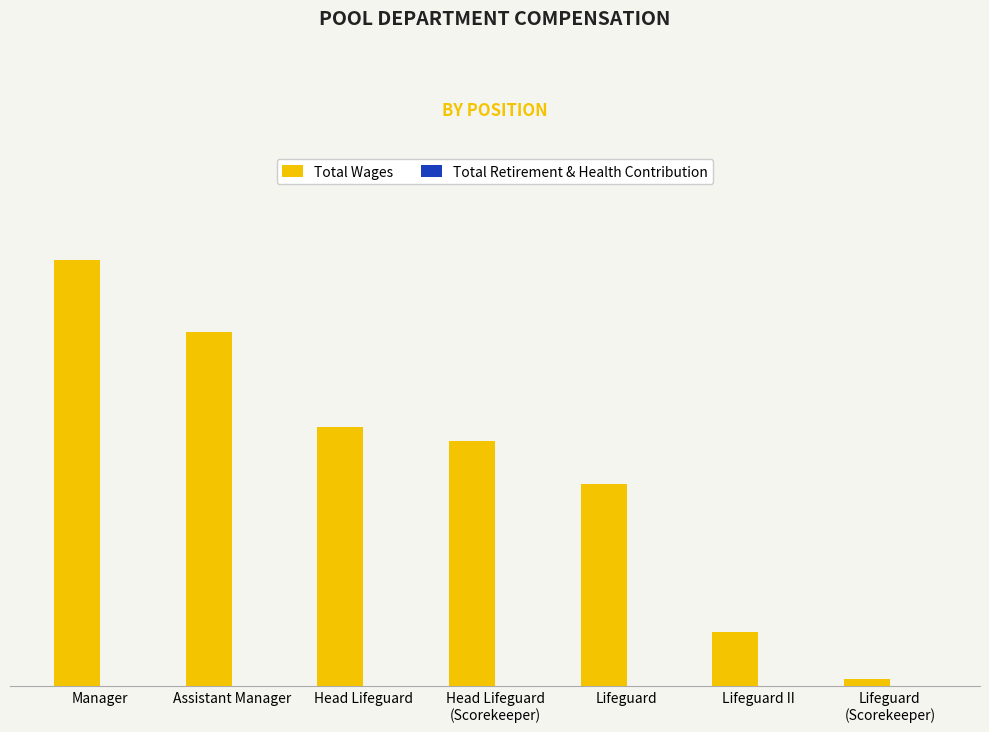

Does the chart contain any negative values?

No